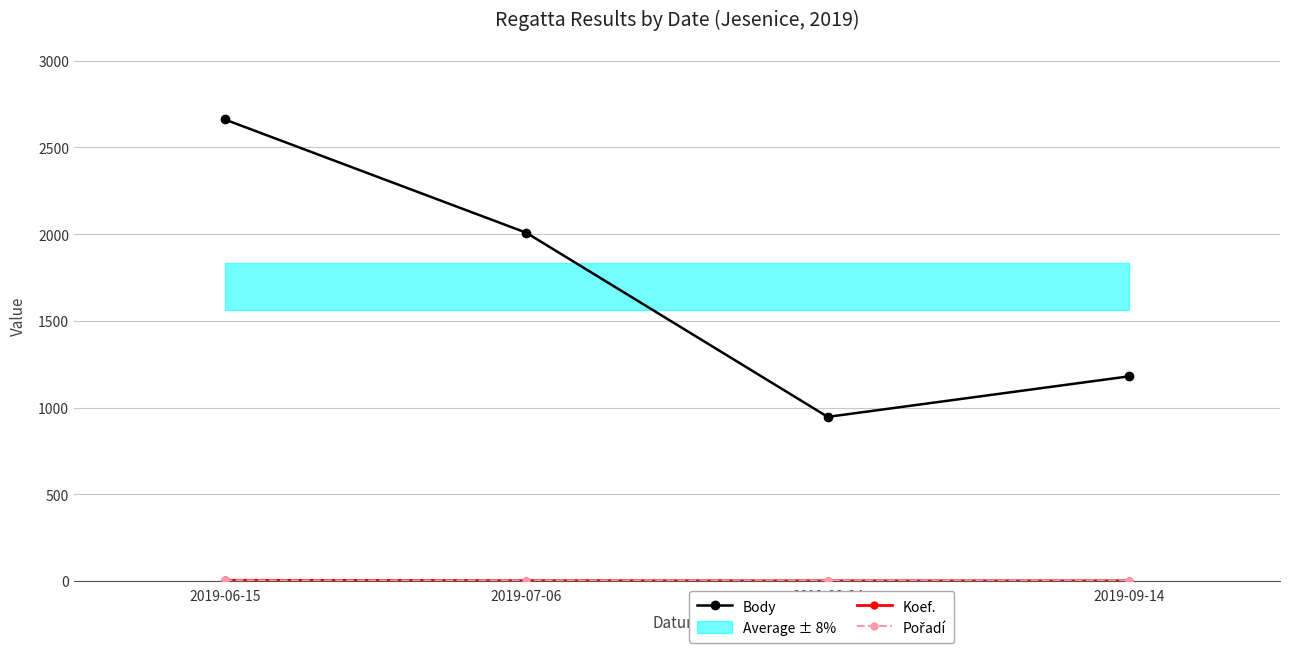

Where is Body nearest to the value 1803?

2019-07-06